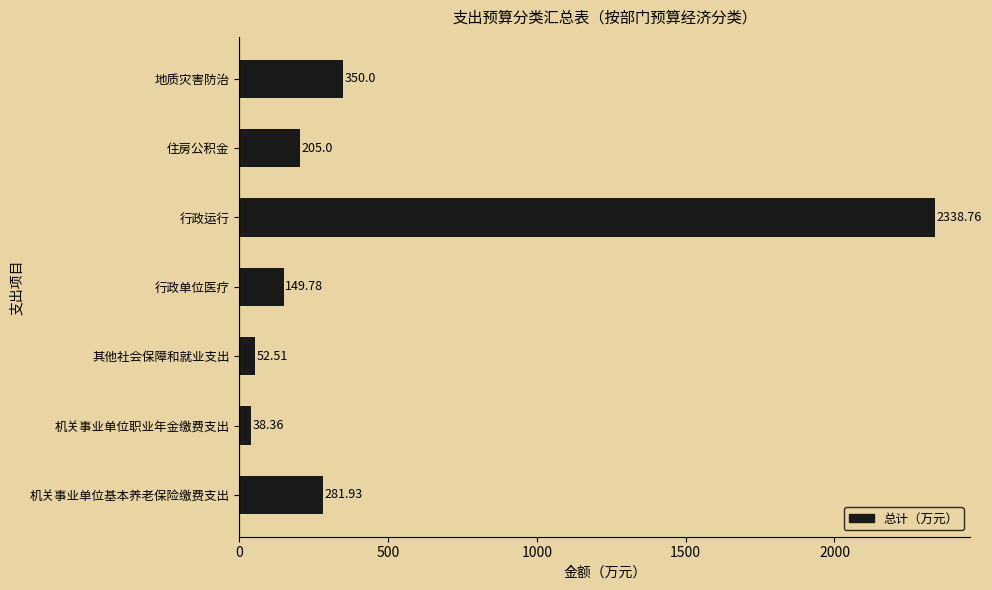

Which label corresponds to the largest value in the chart?

行政运行